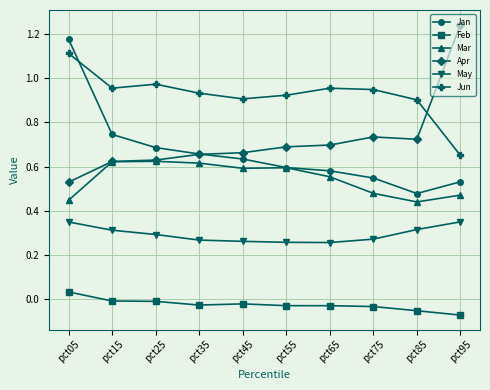

At which category does the chart reach its peak across all series?

pct95